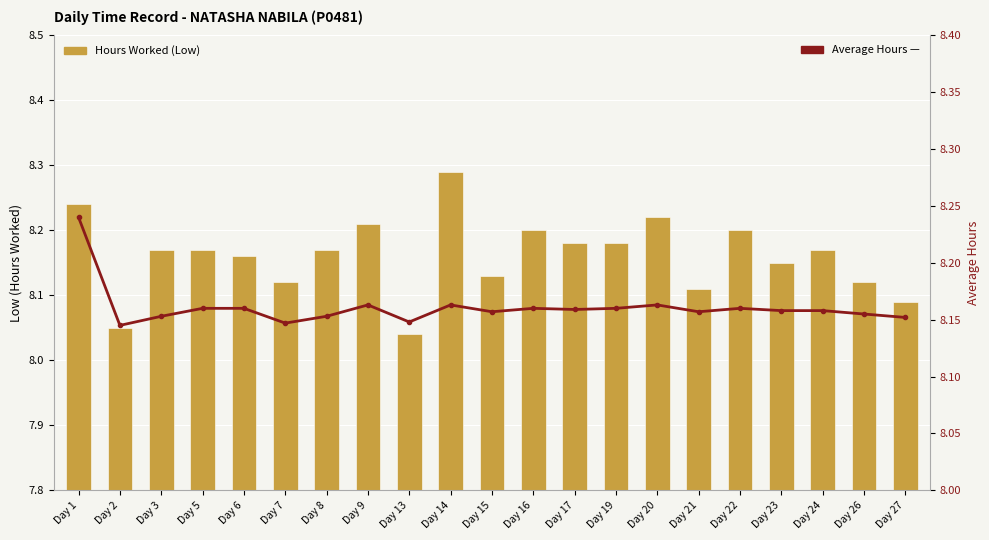

True or false: Hours Worked has a value of 13.0 at Day 2.

False